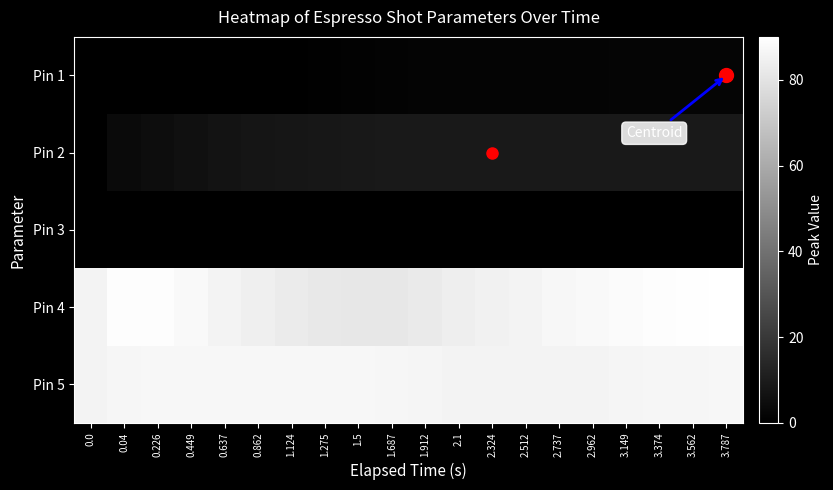

Rank the series at 2.512 from highest to lowest value.

Pin 4, Pin 5, Pin 2, Pin 1, Pin 3